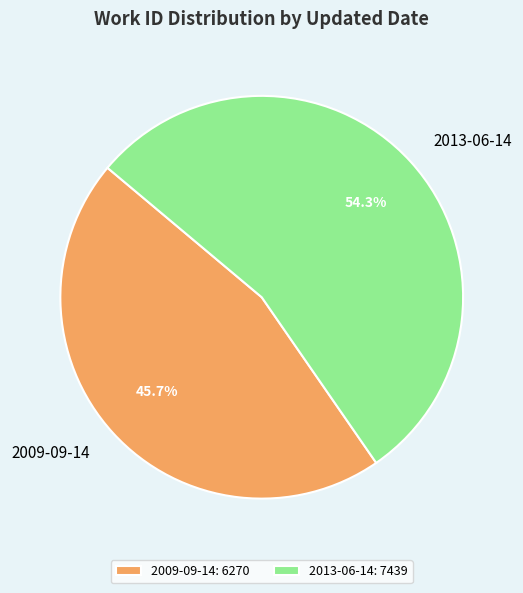

Count the number of slices in the pie.

2